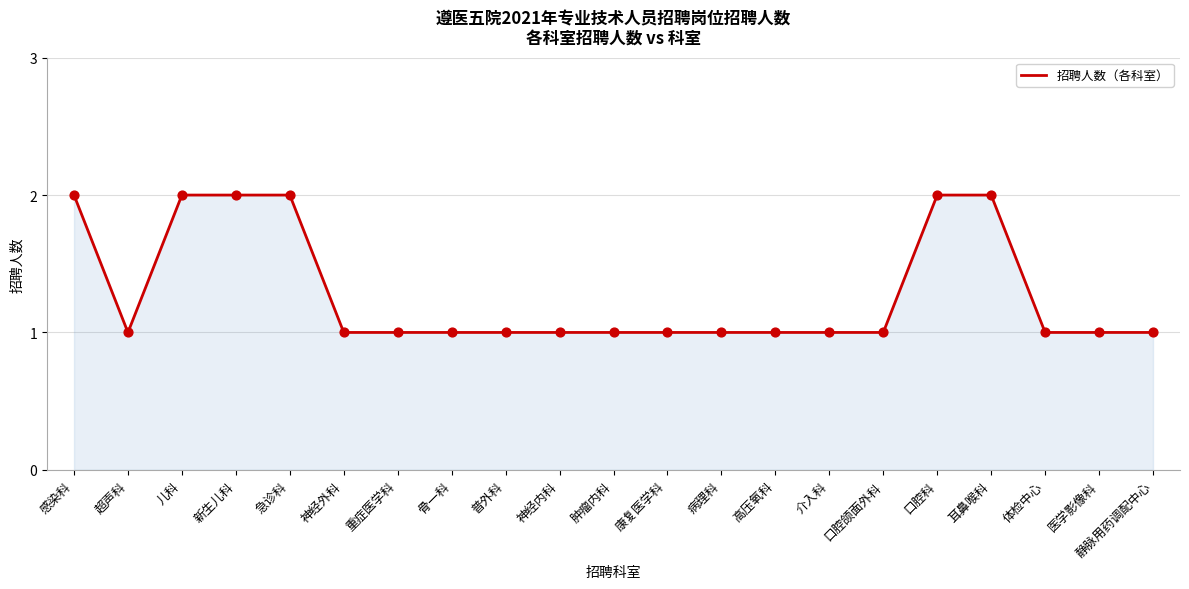

What is the change in value from 新生儿科 to 高压氧科?

-1